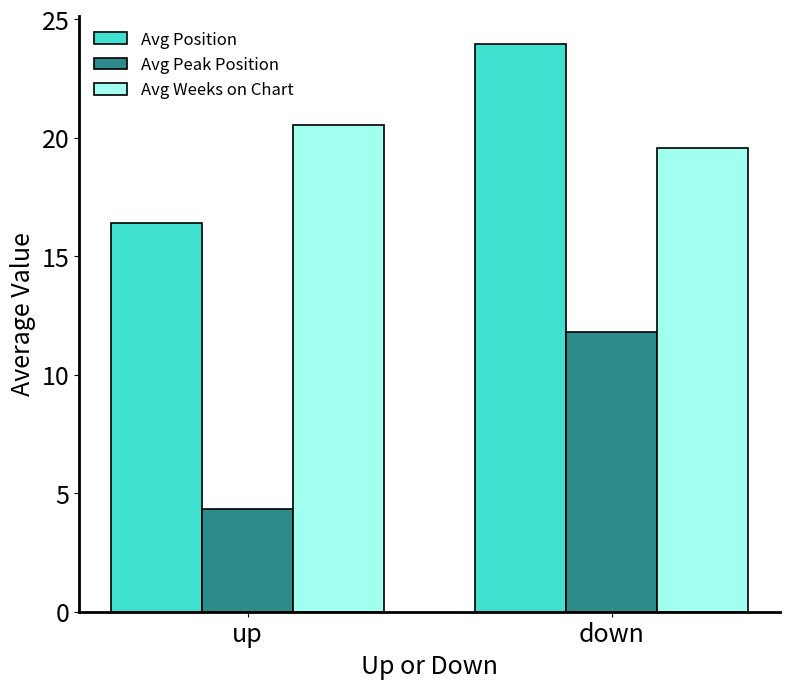

List the series in order of their peak value, lowest first.

Avg Peak Position, Avg Weeks on Chart, Avg Position